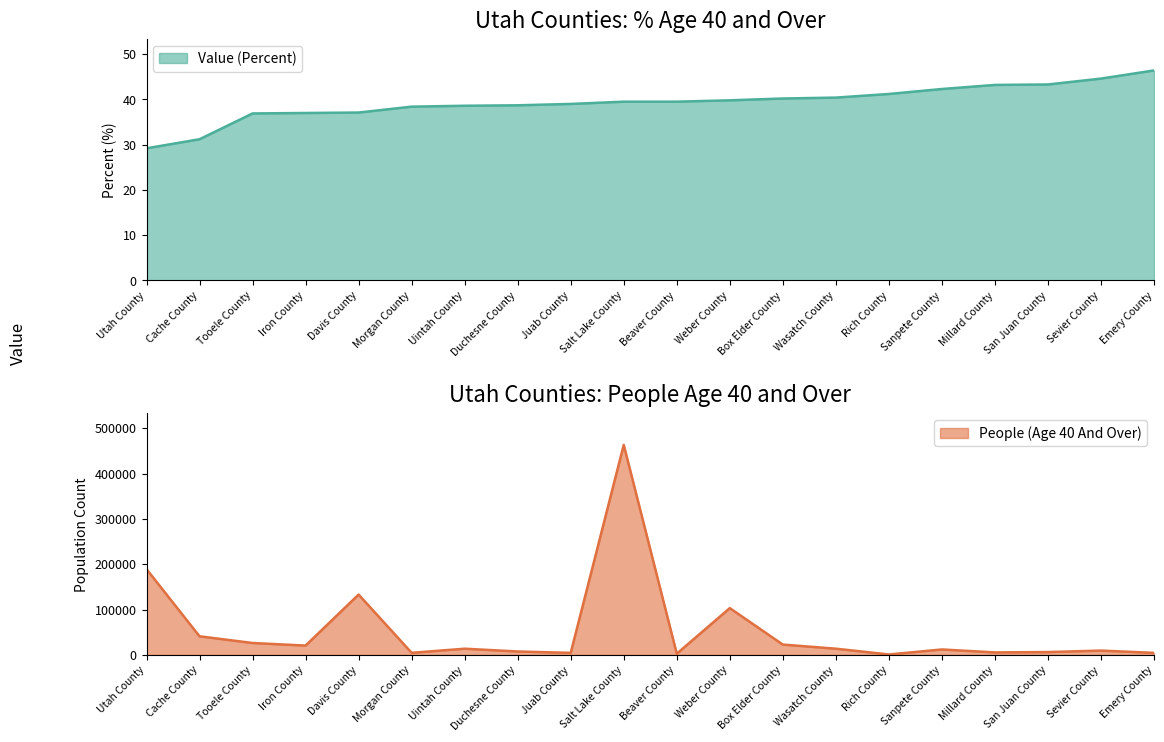

How many lines are shown in the chart?

2